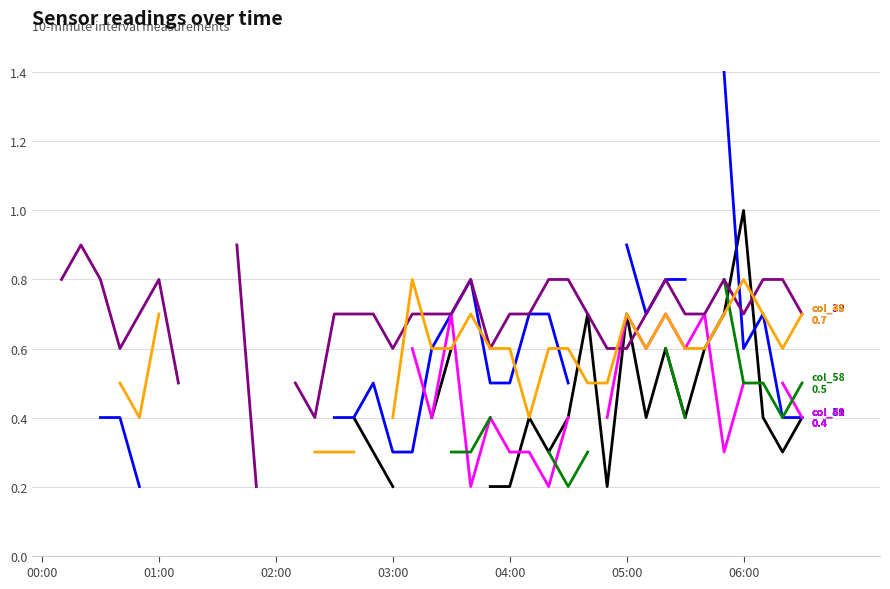

Is the value of col_58 (5.912) at 23 greater than the value of col_48 (4.844) at 8?

No